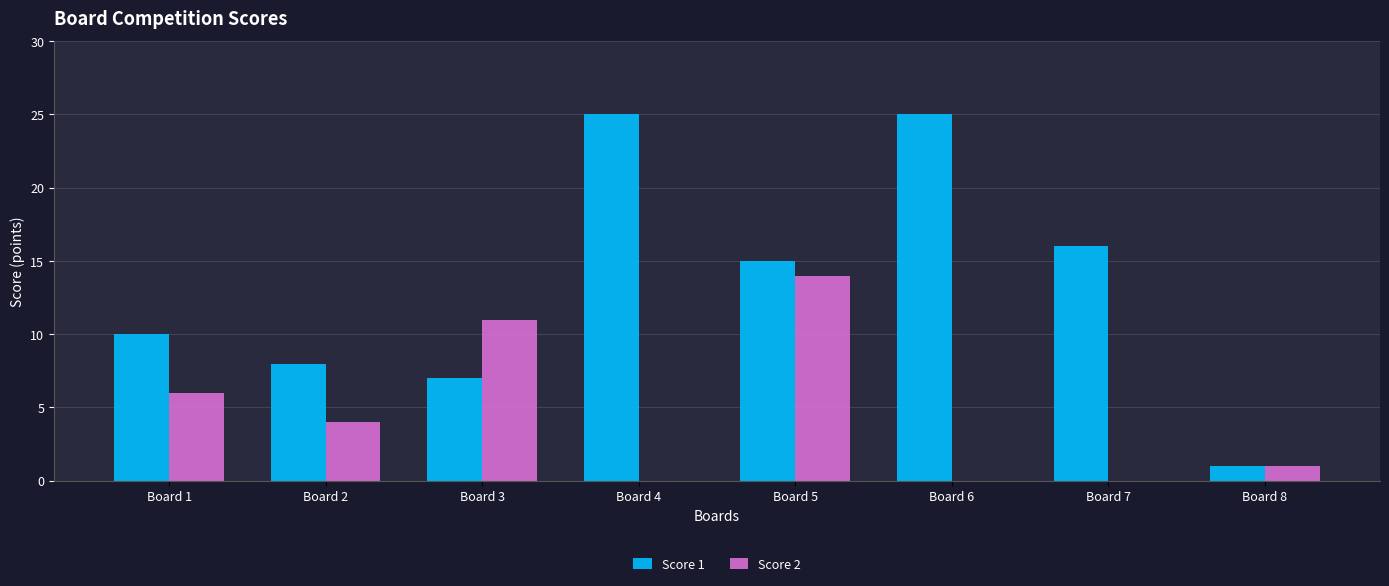

The Score 2 series shows 5 at Board 6. True or false?

False